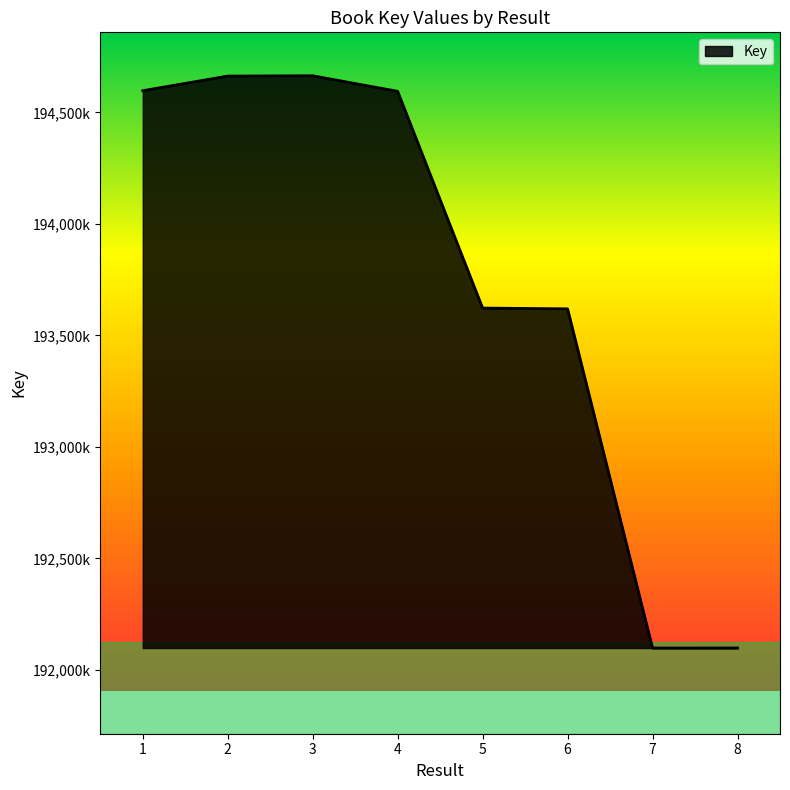

What is the approximate value at 5?

193622296